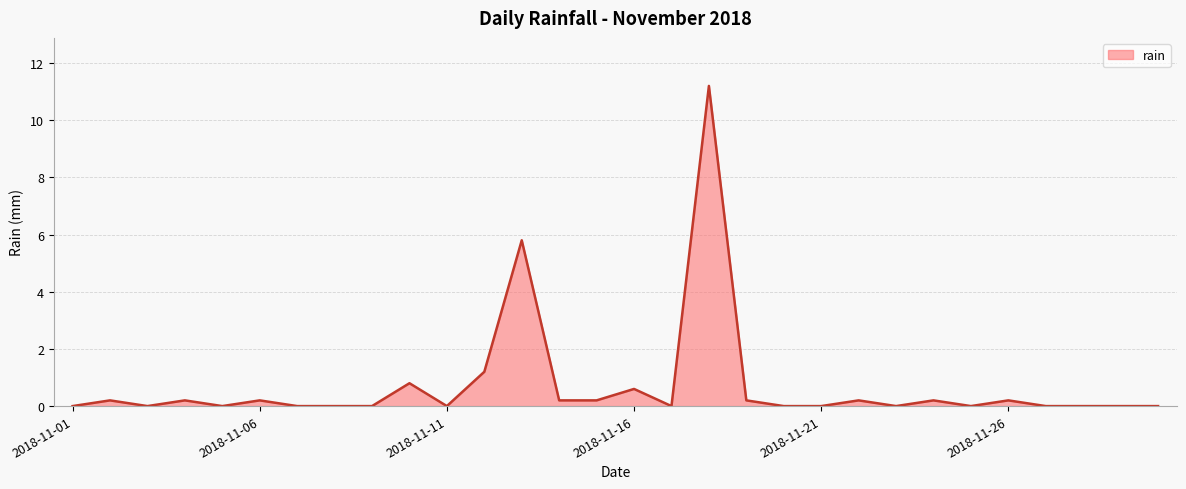

What is the greatest value displayed?

11.2